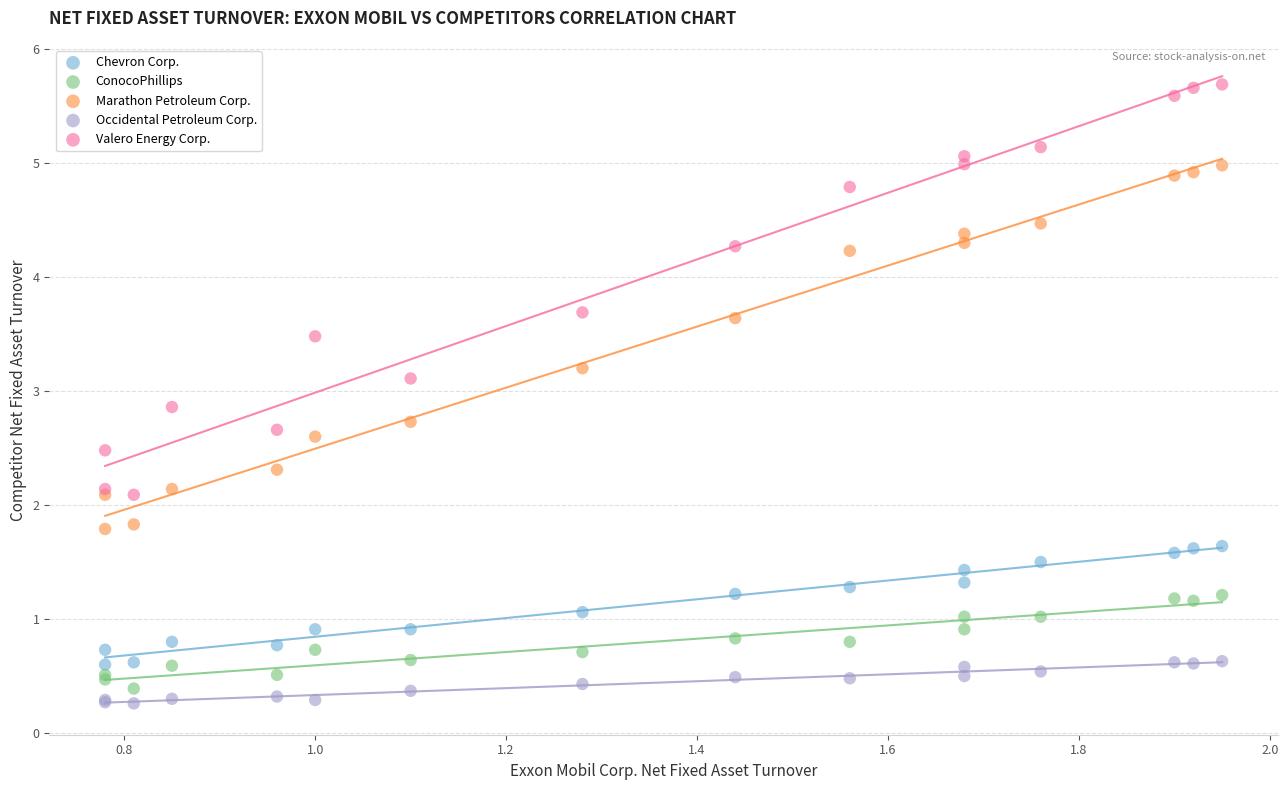

Which series contains the lowest Y value?

Occidental Petroleum Corp.